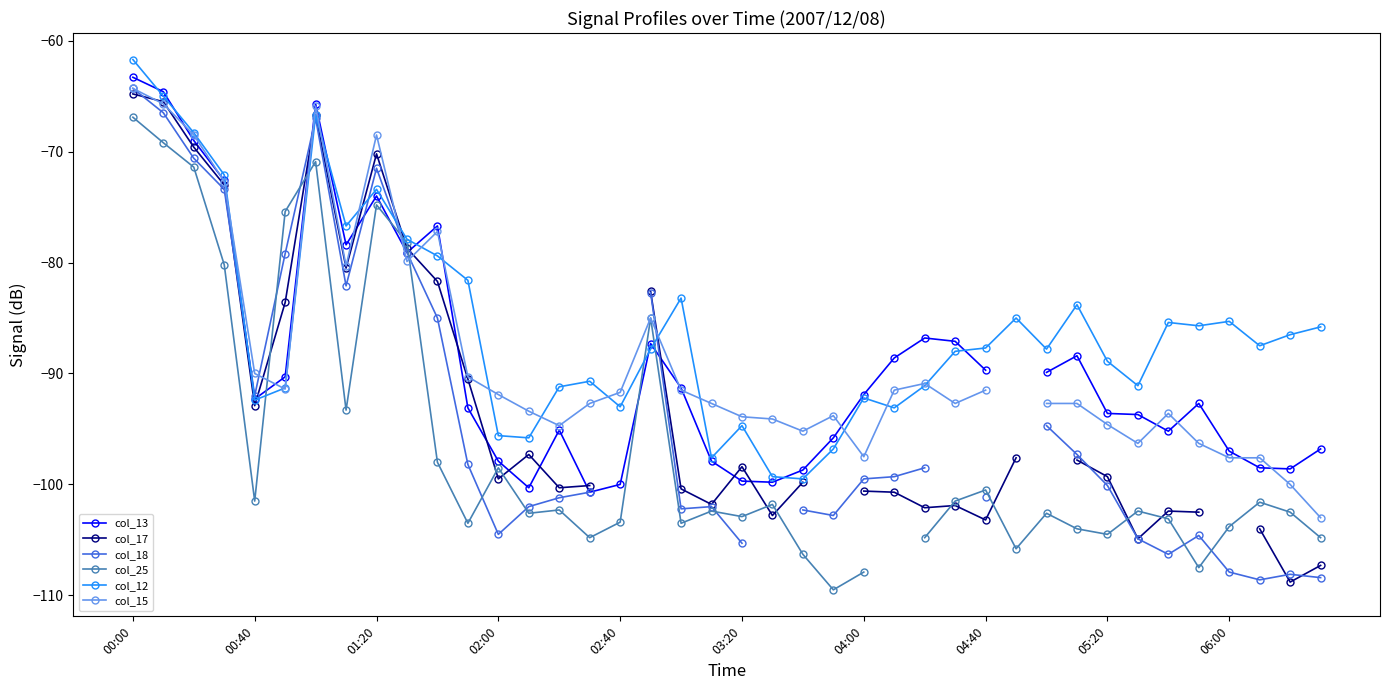

How many interior local valleys does the col_18 series have?

7